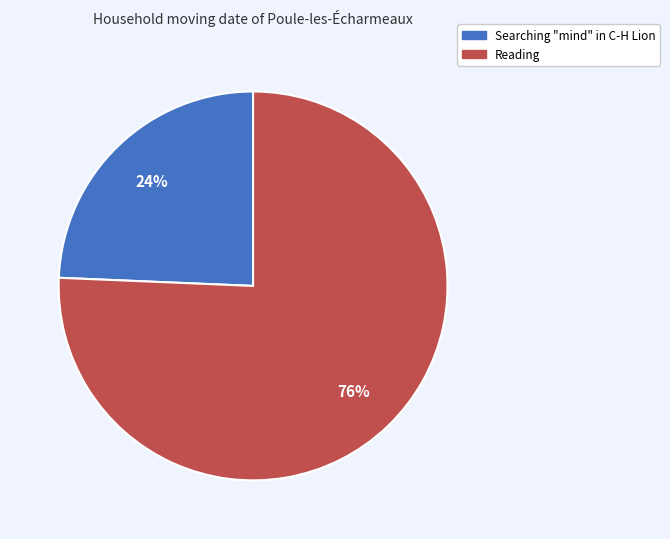

To the nearest percent, what is the average slice percentage?

50%